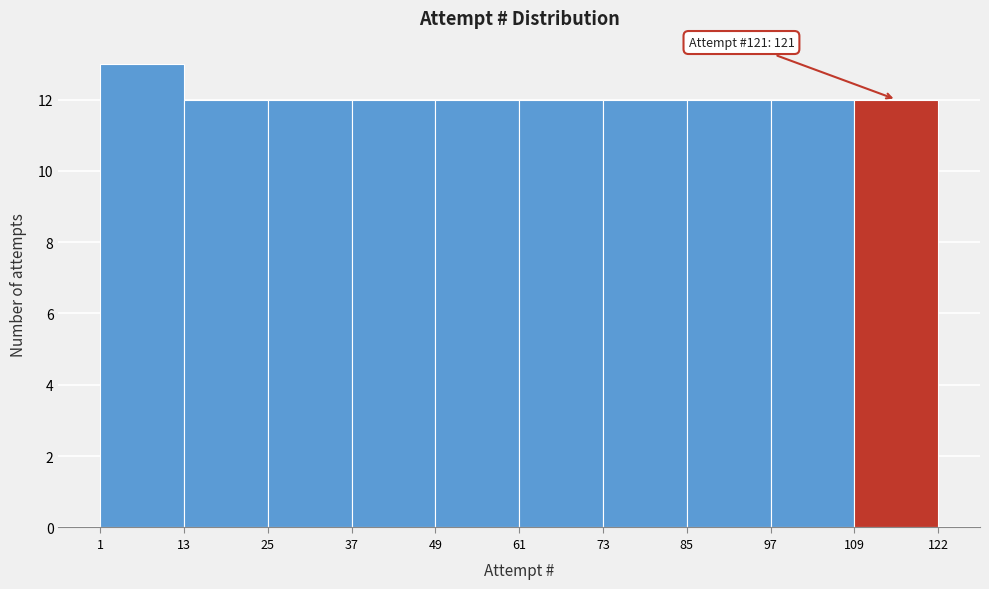

Over which range of the x-axis is the bar tallest?

1 to 13